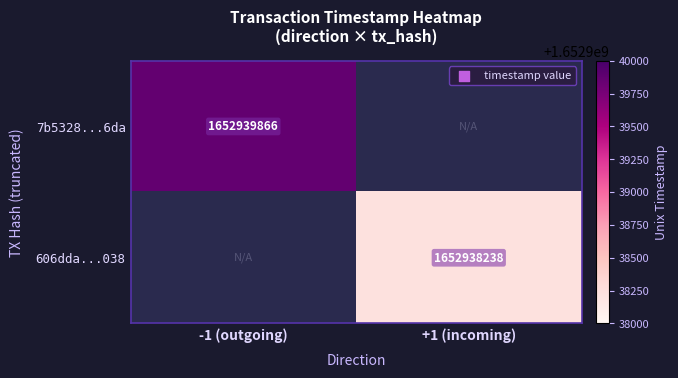

Which series has the largest total across all categories?

7b5328f2f7de392d3f09d120954328c606926da